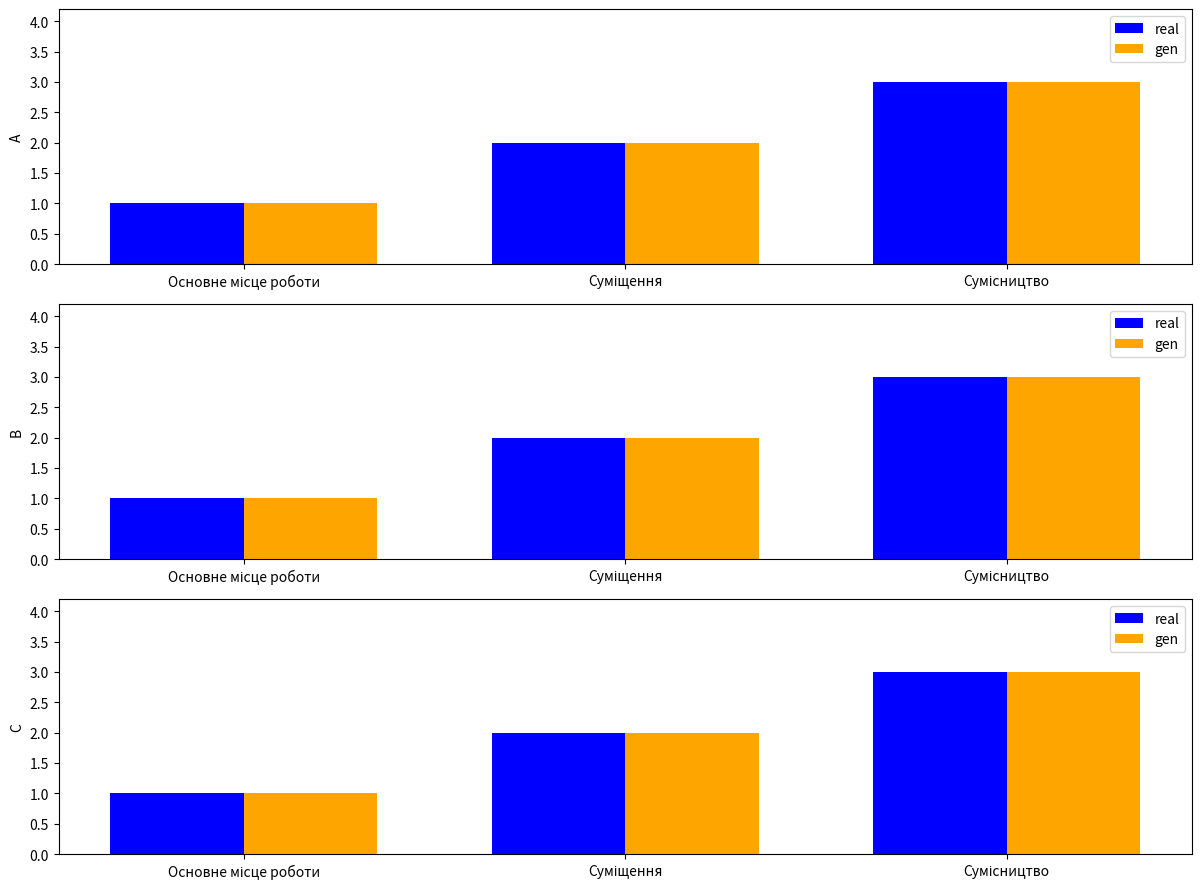

Reading right to left, transcribe all the data shown in this chart.

real: Сумісництво=3	Суміщення=2	Основне місце роботи=1
gen: Сумісництво=3	Суміщення=2	Основне місце роботи=1